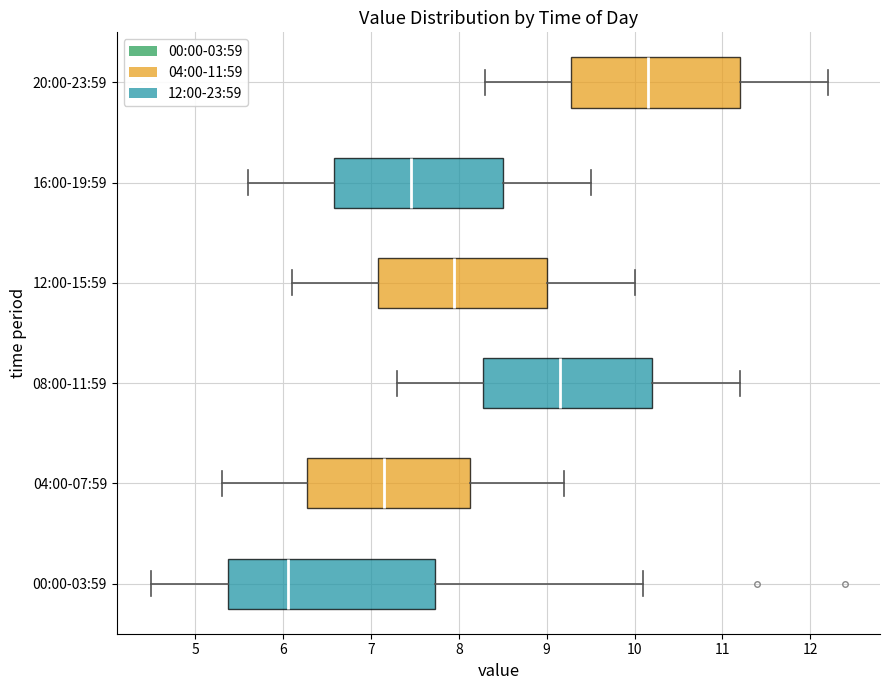

Reading bottom to top, transcribe this box plot: for each box, give where its median line is, the range the box spans, and where its two whiskers end, as read against the x-axis. The values are not printed on the chart, so give them approximately, as read against the axis.

00:00-03:59: median 6.1, box 5.4 to 7.7, whiskers 4.5 to 10.1
04:00-07:59: median 7.2, box 6.3 to 8.1, whiskers 5.3 to 9.2
08:00-11:59: median 9.2, box 8.3 to 10.2, whiskers 7.3 to 11.2
12:00-15:59: median 8.0, box 7.1 to 9.0, whiskers 6.1 to 10.0
16:00-19:59: median 7.5, box 6.6 to 8.5, whiskers 5.6 to 9.5
20:00-23:59: median 10.2, box 9.3 to 11.2, whiskers 8.3 to 12.2